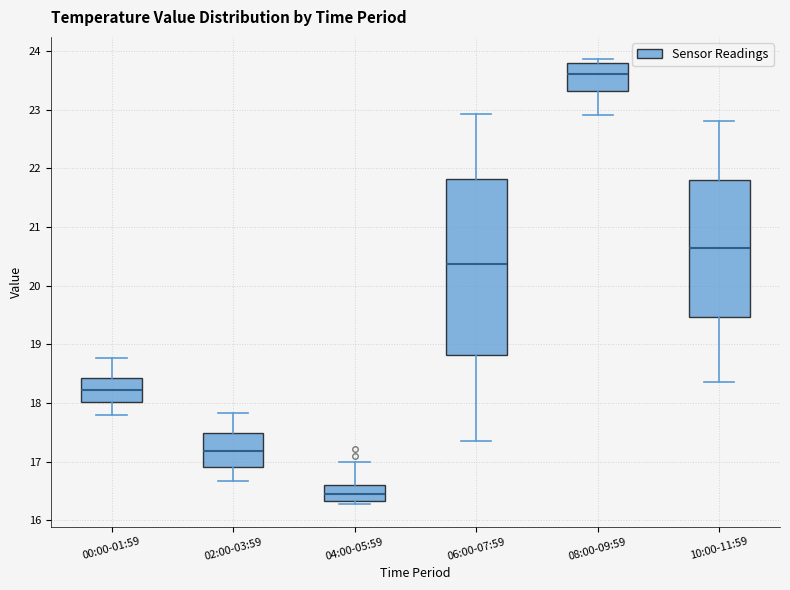

Which box has the highest median line?

08:00-09:59